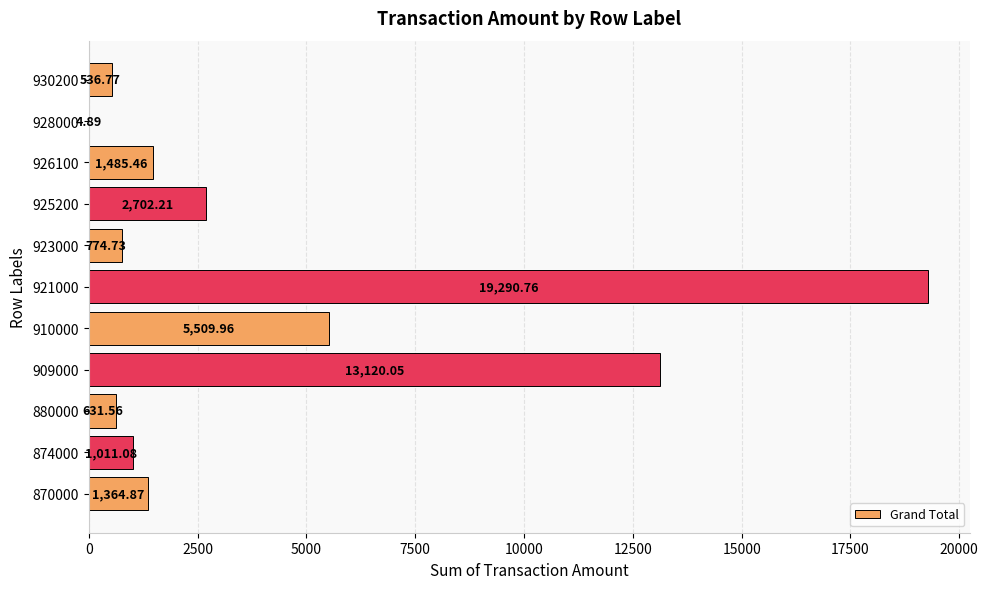

Are the bars horizontal?

Yes